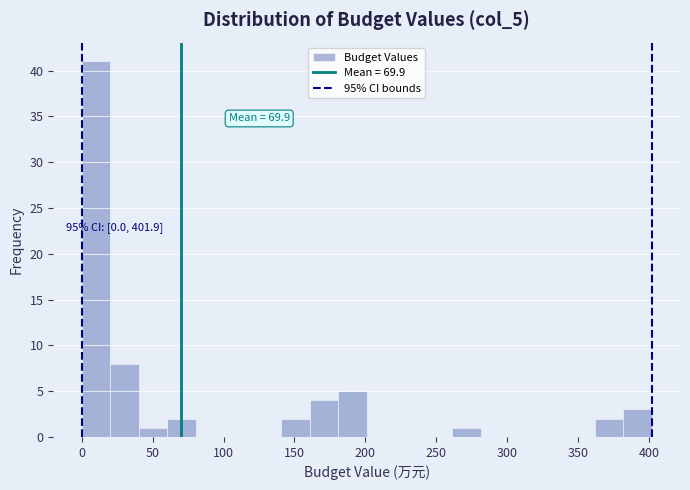

Which range on the x-axis has the tallest bar?

0 to 20